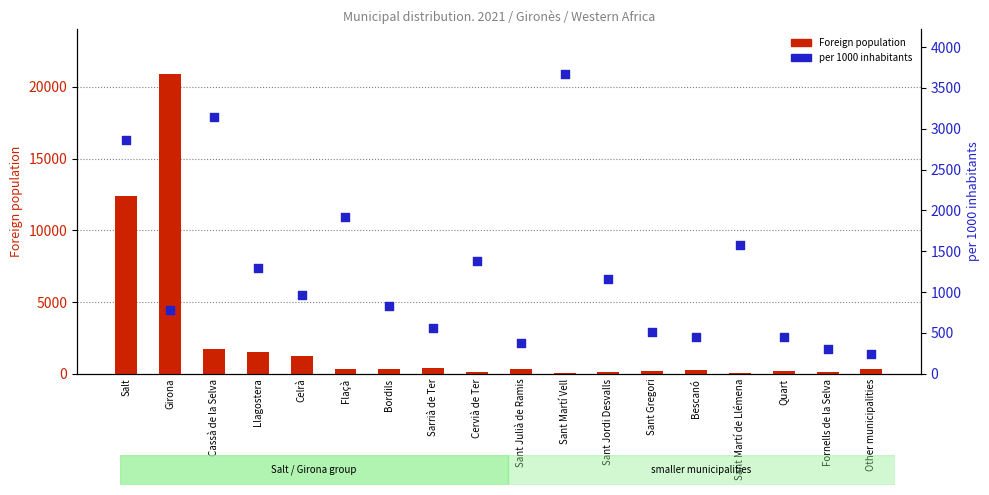

At which category is the sum across all series the highest?

Girona